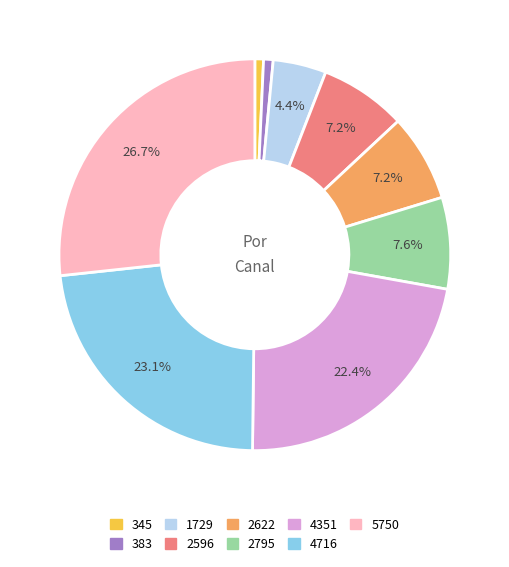

Does 2596 account for over 50% of the chart?

No